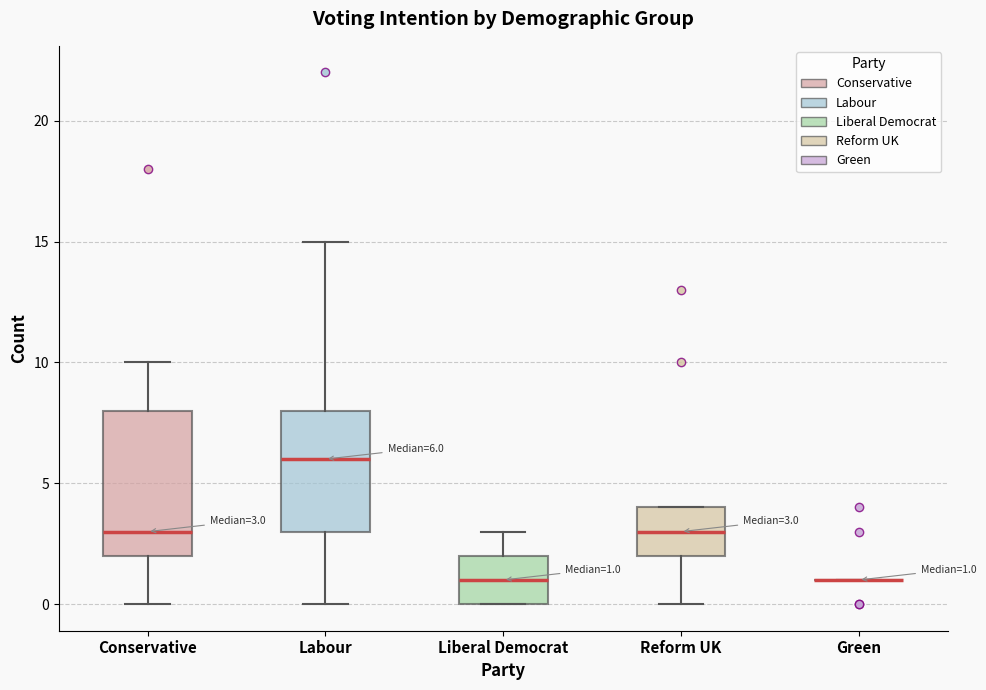

Which box is the tallest, from its lower edge to its upper edge?

Conservative